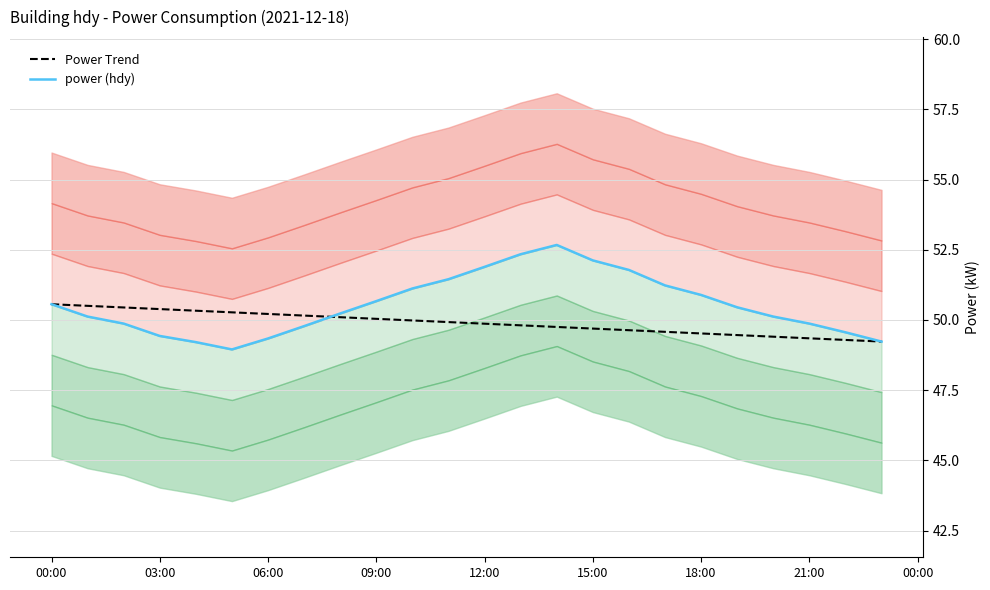

How many lines are shown in the chart?

2